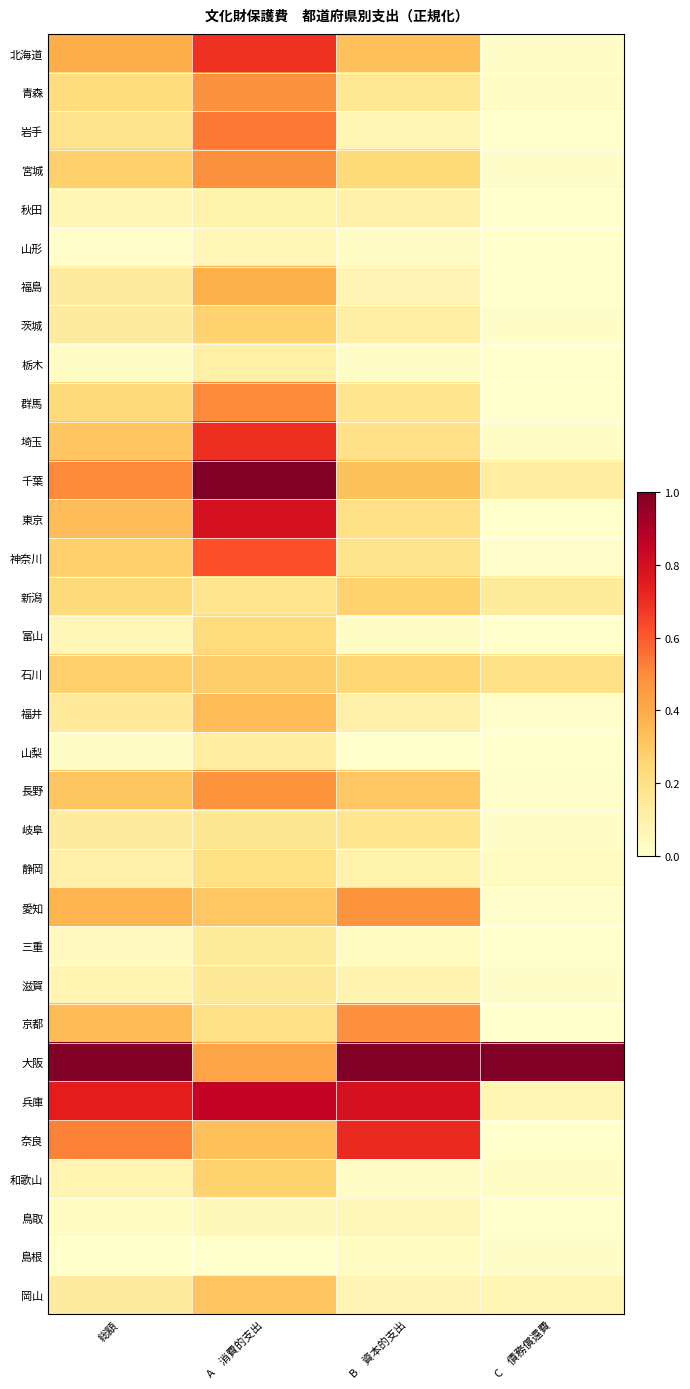

What is the total value across all series at A　消費的支出?

11.7